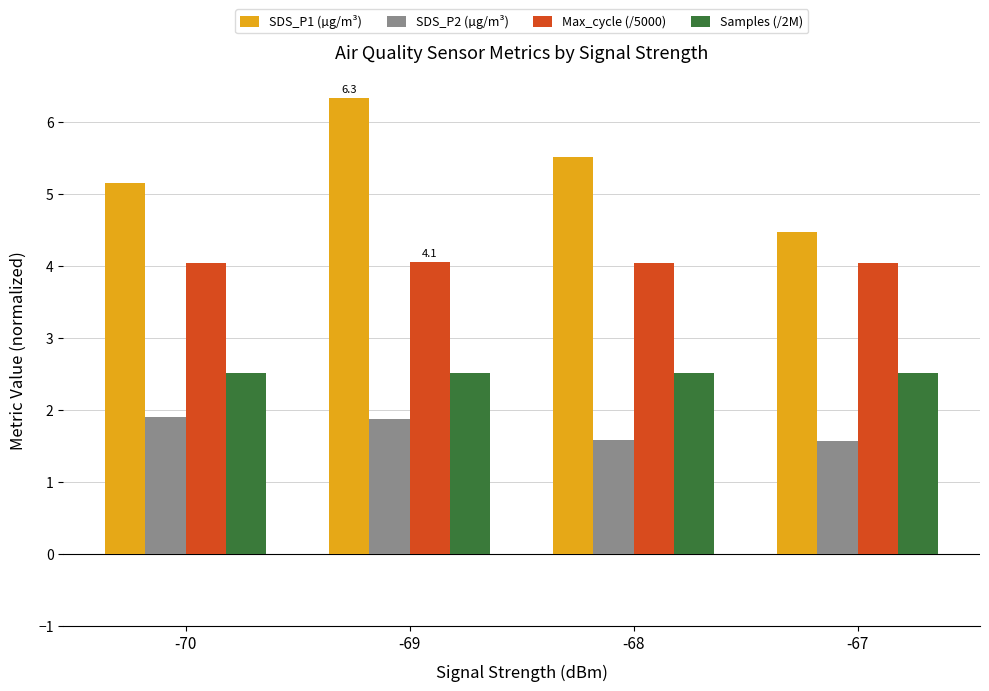

Between -70 and -69, which series saw the biggest shift?

SDS_P1 (µg/m³)